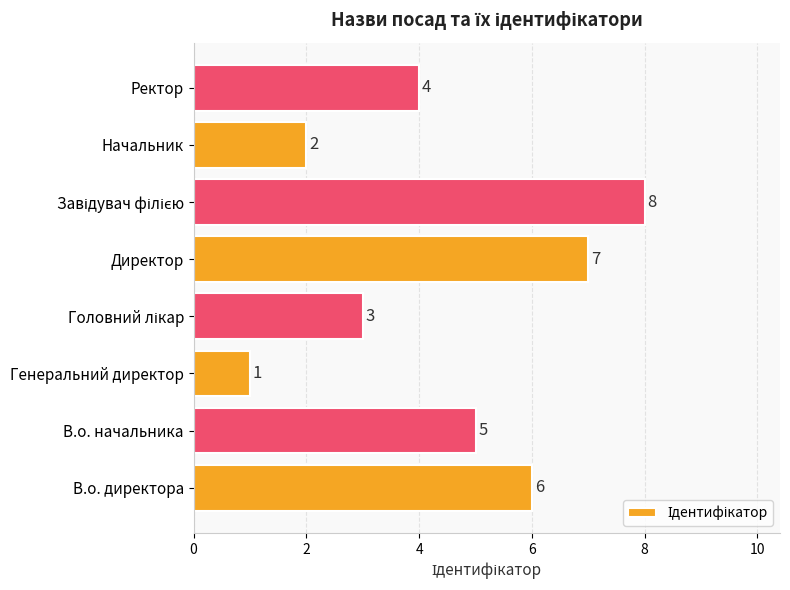

What is the difference between the maximum and minimum values?

7